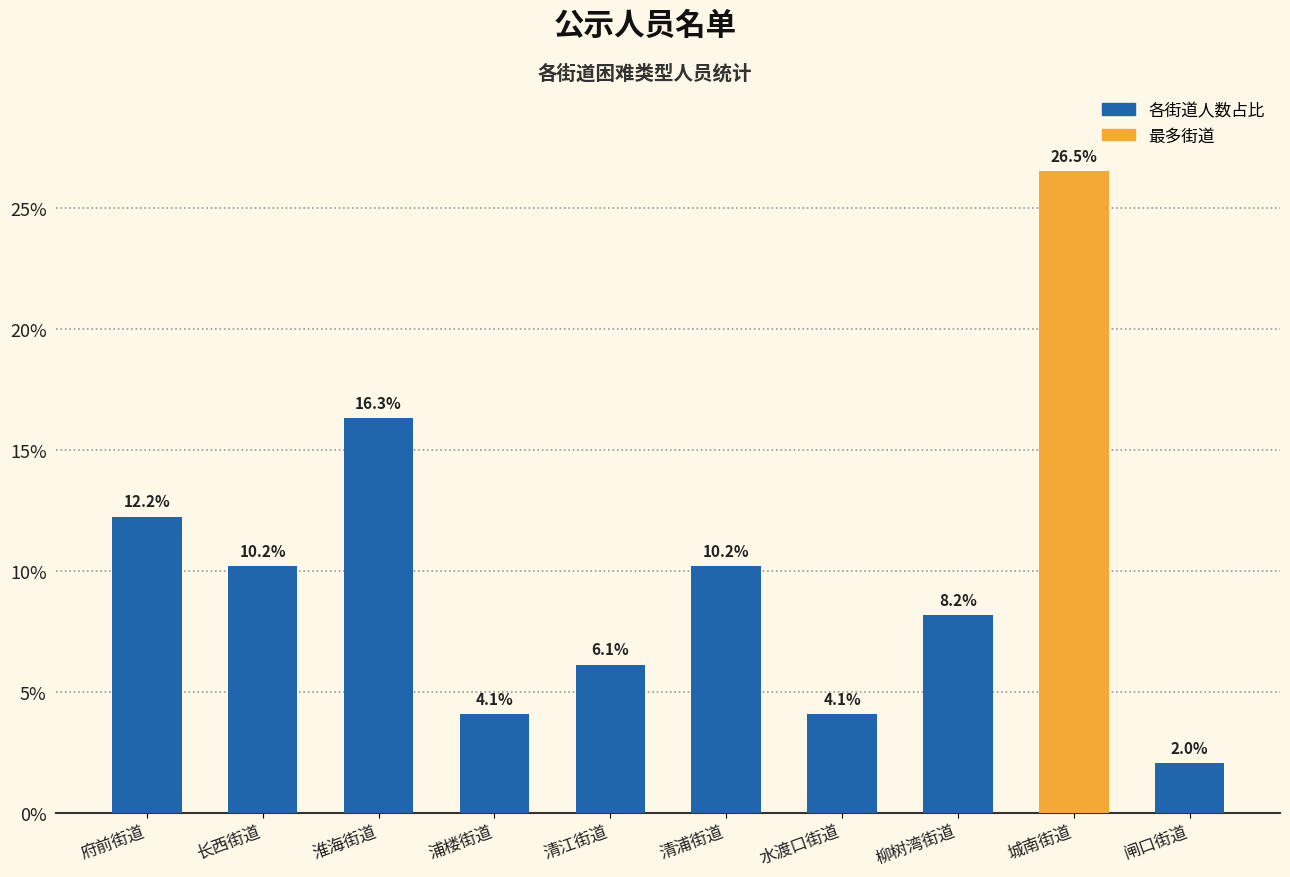

What is the label of the 6th bar from the right?

浦楼街道